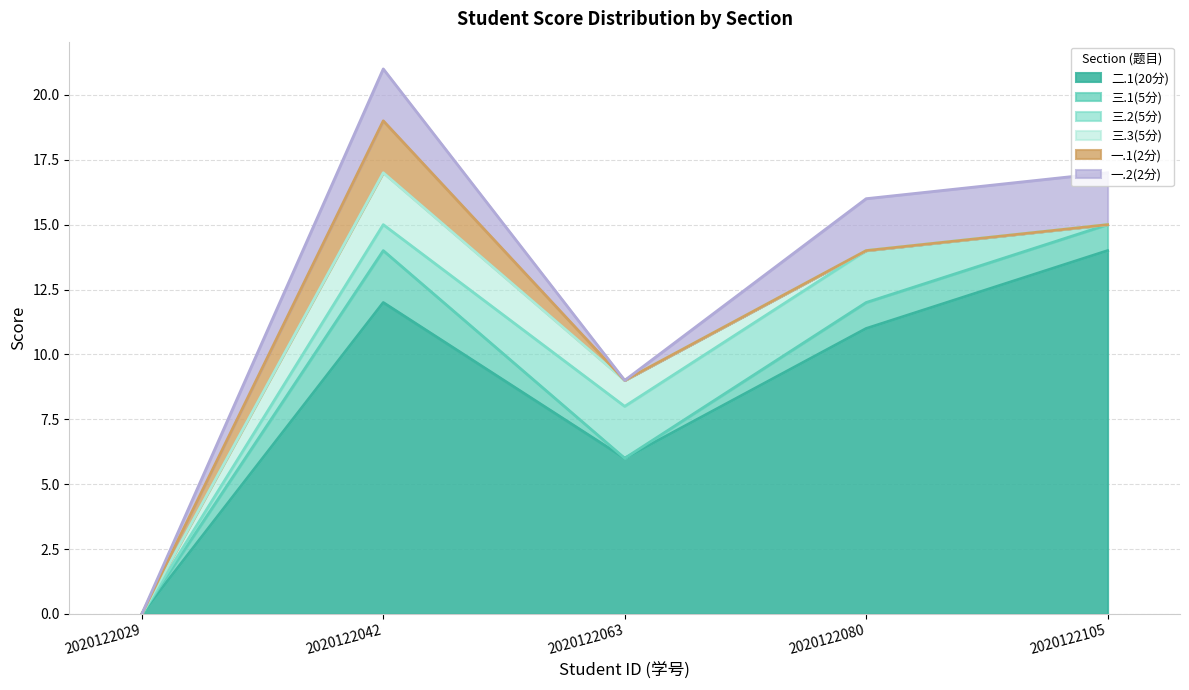

List the series in order of their peak value, lowest first.

三.1(5分), 三.2(5分), 三.3(5分), 一.1(2分), 一.2(2分), 二.1(20分)